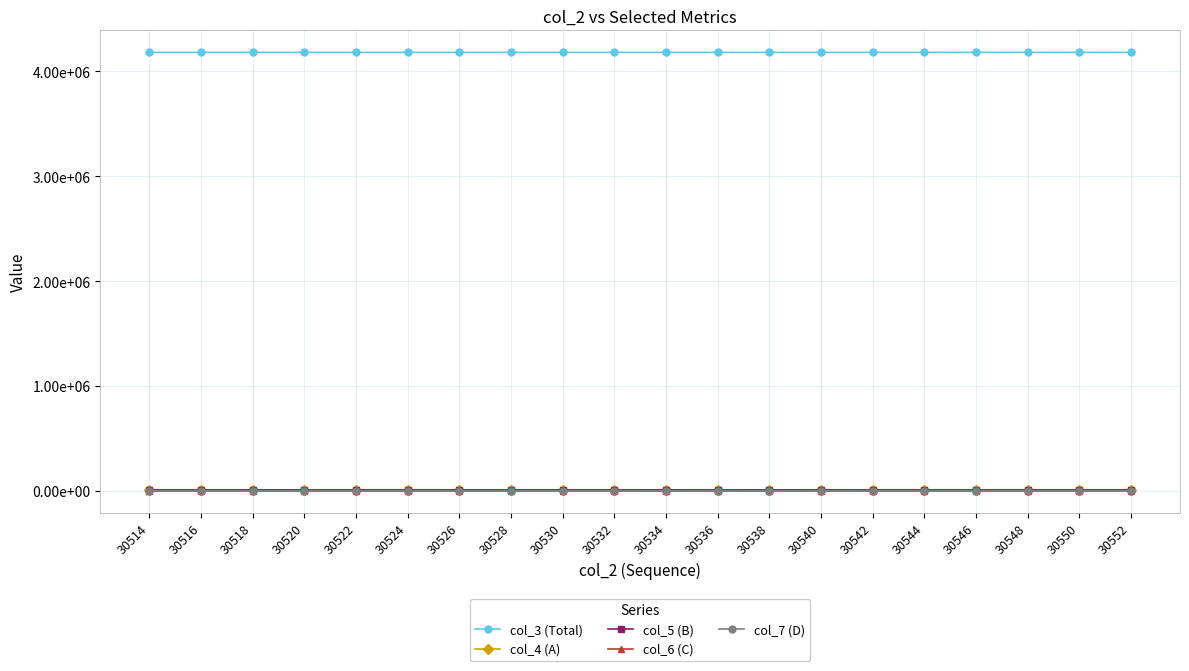

Which series has the widest spread of values?

col_4 (A)